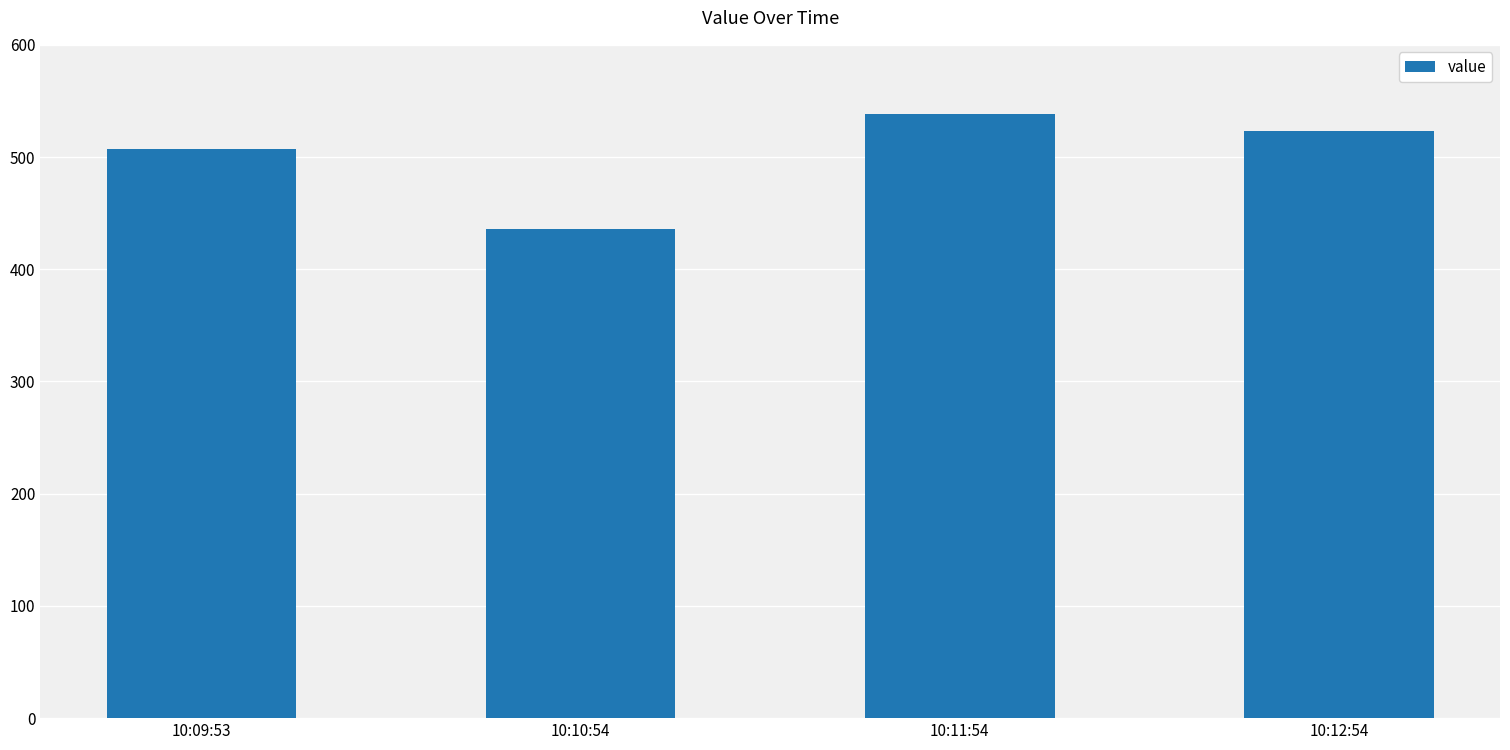

List the labels in order of value, largest first.

10:11:54, 10:12:54, 10:09:53, 10:10:54